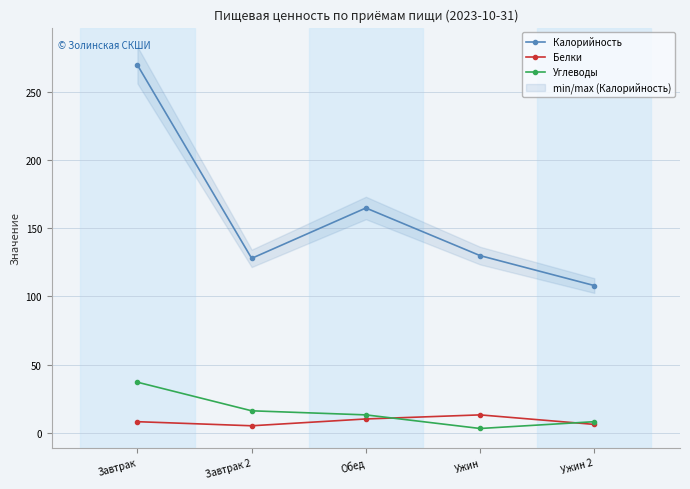

At which label does Калорийность reach its minimum?

Ужин 2